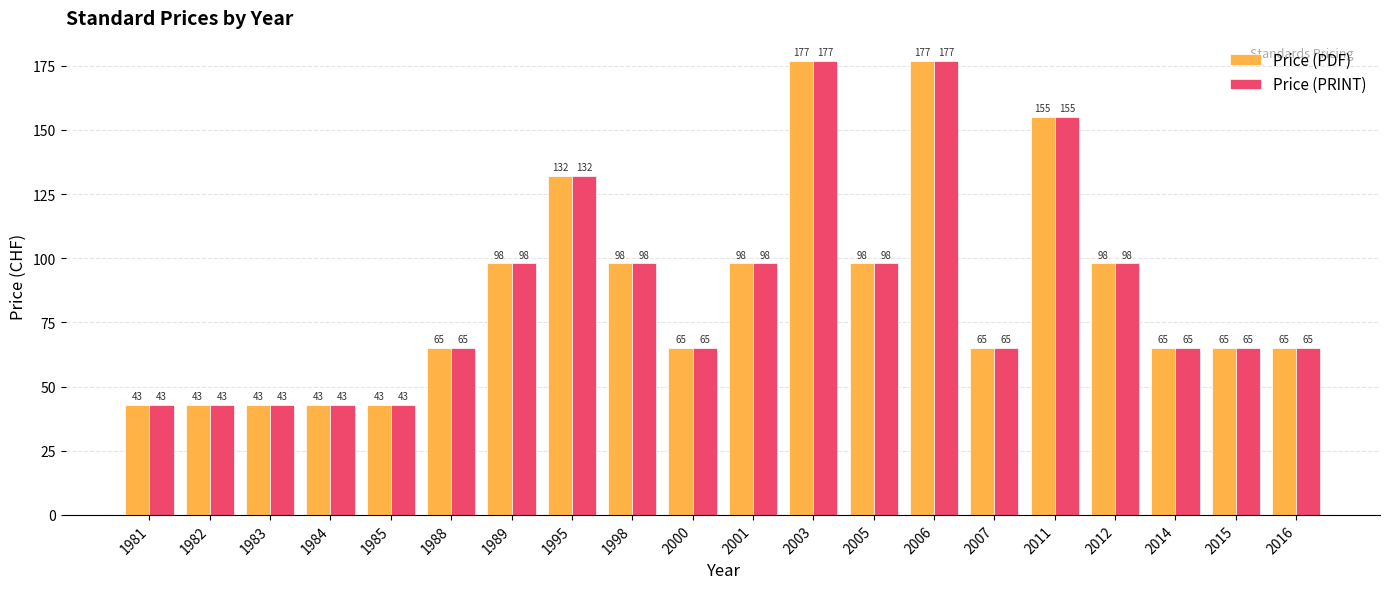

What is the total value across all series at 2003?

354